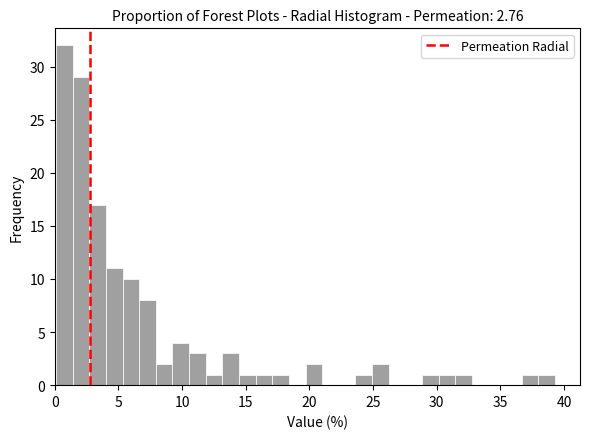

Around what value on the x-axis is the tallest bar? Give the approximate position of its centre, as read against the axis.

1.0